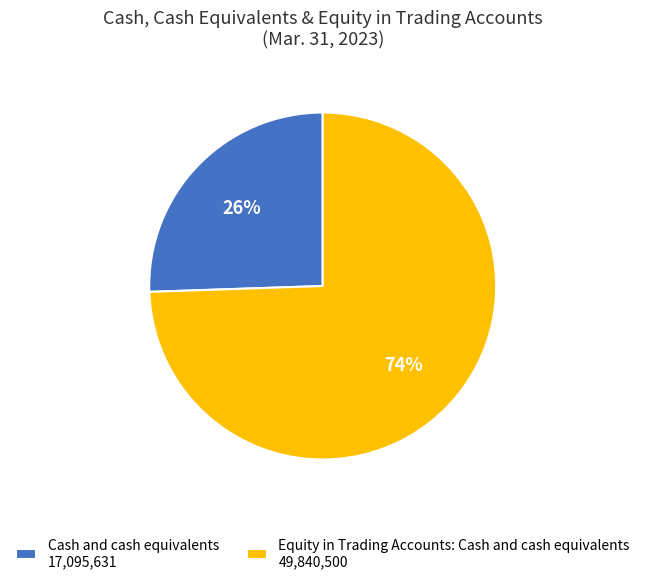

What is the majority slice?

Equity in Trading Accounts: Cash and cash equivalents